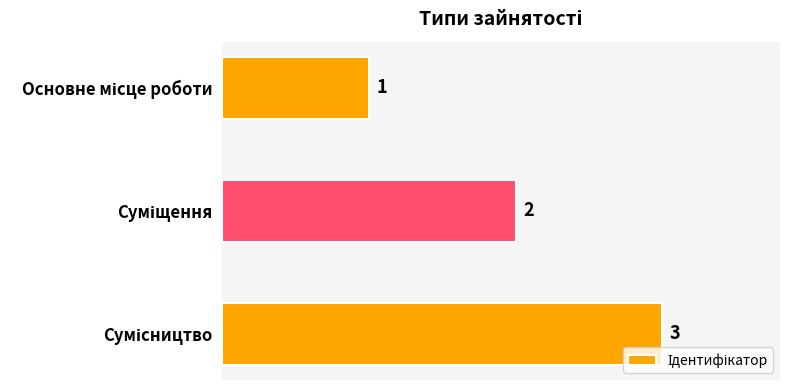

What is the sum of all values?

6